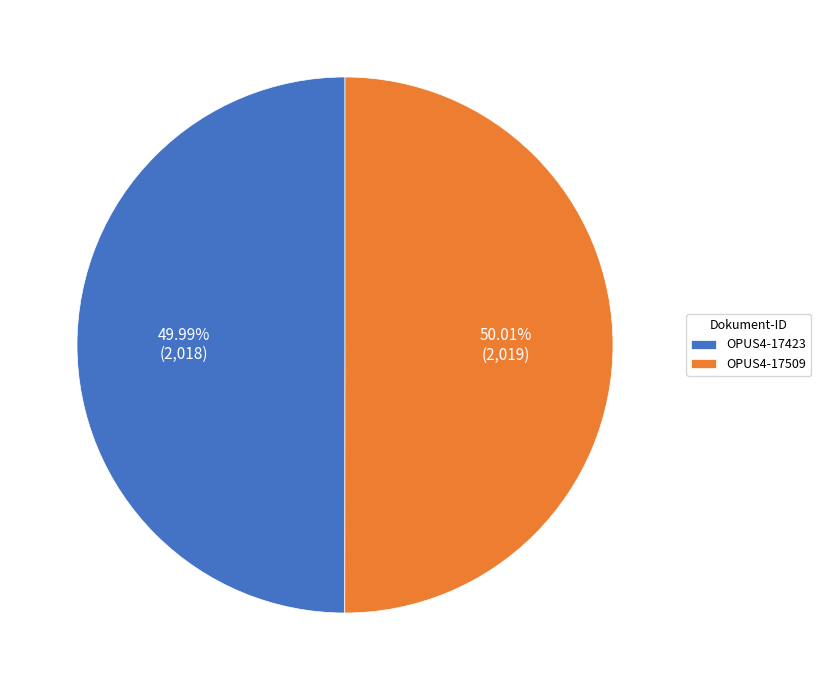

What percentage is NOT represented by OPUS4-17509?

50.0%